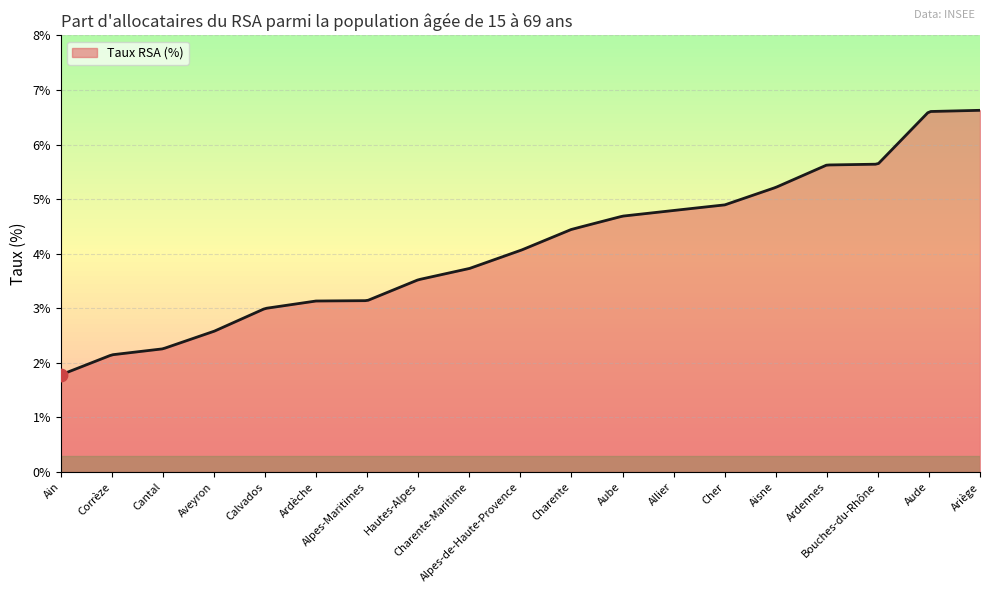

What is the minimum value shown in the chart?

1.8